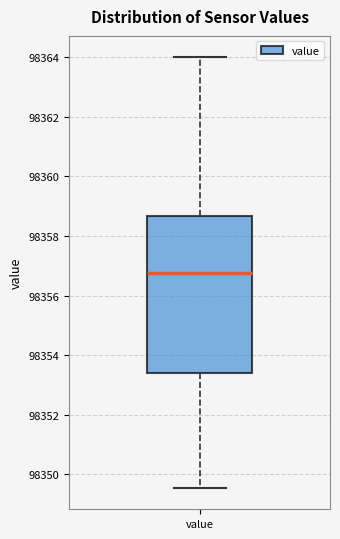

Read this box plot against the y-axis: the position of the median line, the range covered by the box, and the ends of both whiskers. The values are not printed on the chart, so give them approximately, as read against the axis.

median 98356.8, box 98353.4 to 98358.6, whiskers 98349.6 to 98364.0